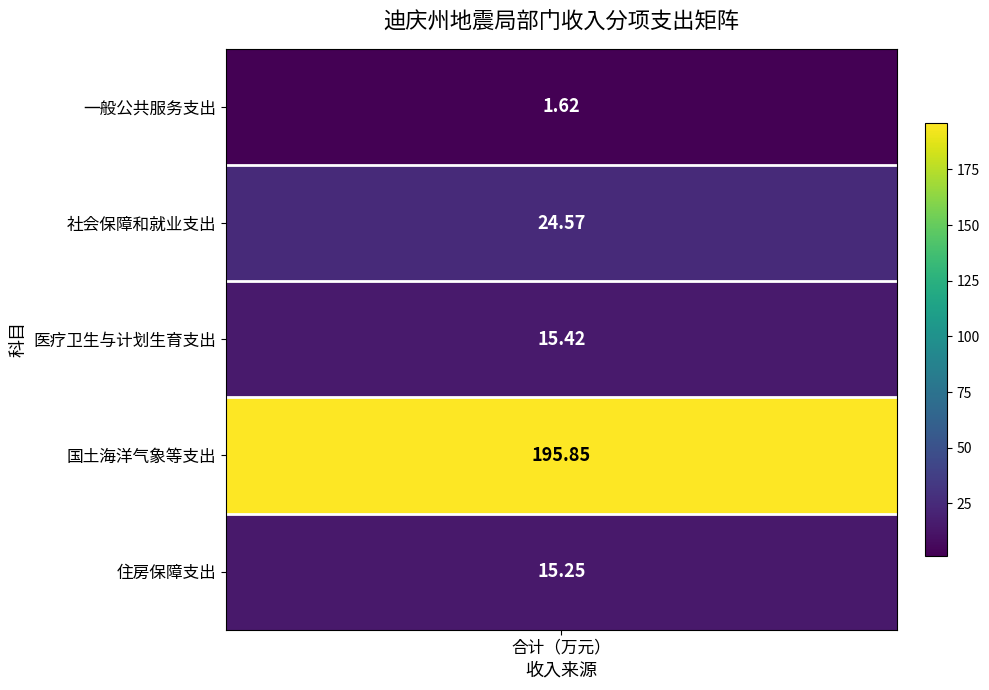

What is the change in value from 医疗卫生与计划生育支出 to 住房保障支出?

-0.2